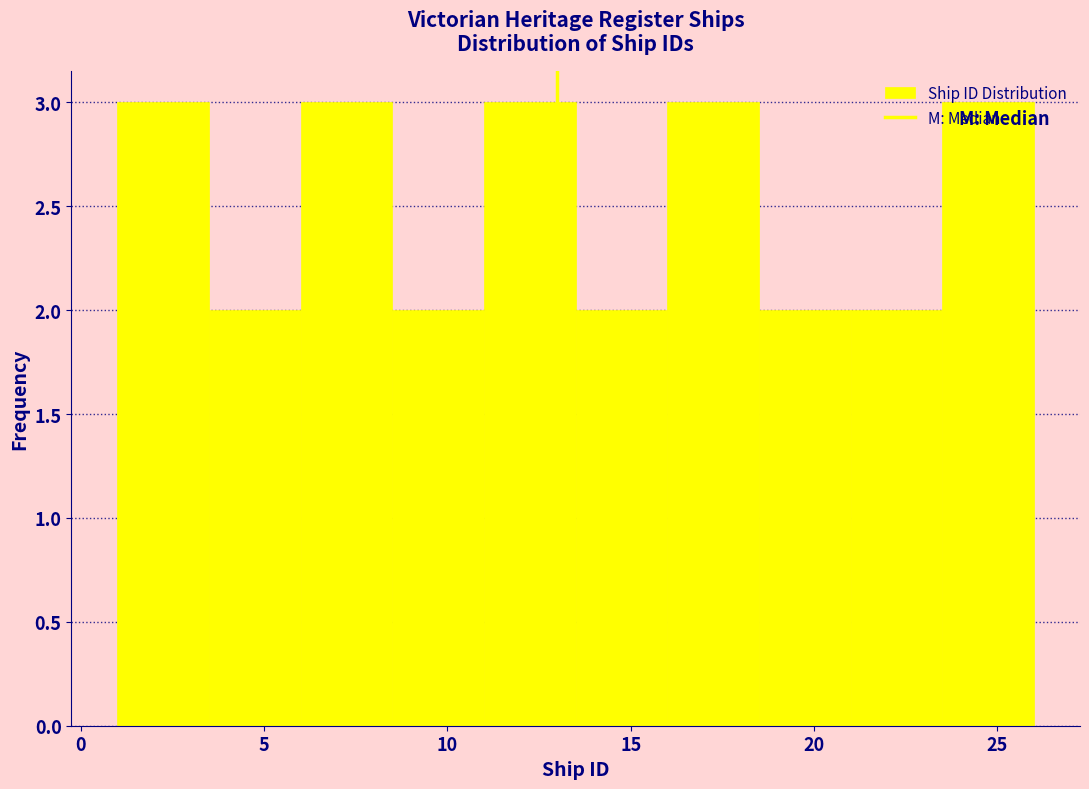

How tall is the bar that spans 6.0 to 8.5 on the x-axis? The values are not printed on the chart, so give them approximately, as read against the axis.

3